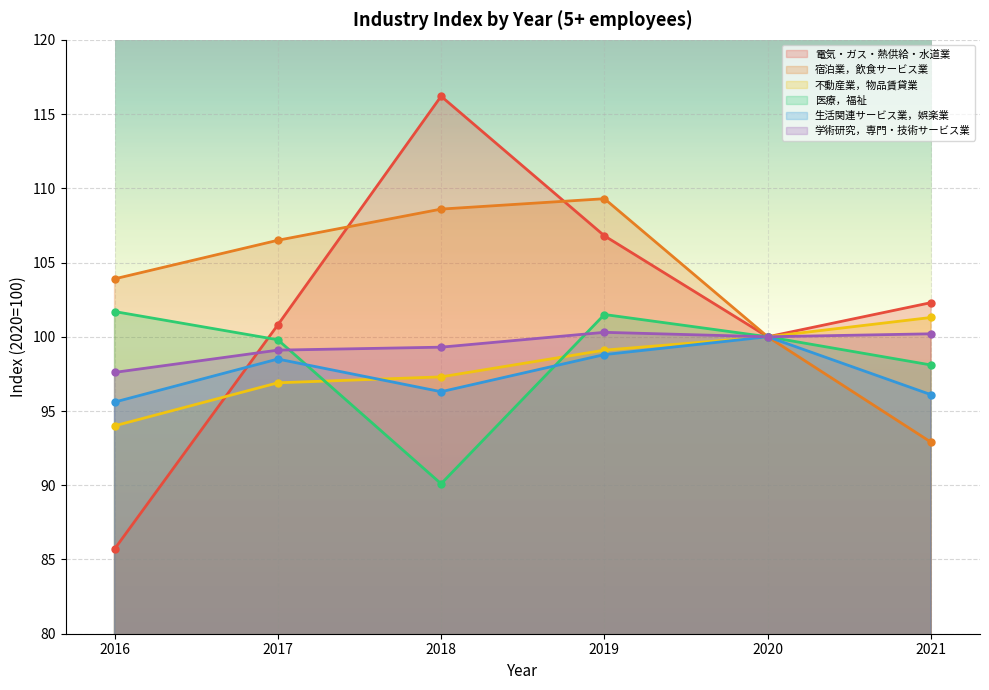

What is the difference between the maximum and second lowest values in the 学術研究，専門・技術サービス業 series?

1.2